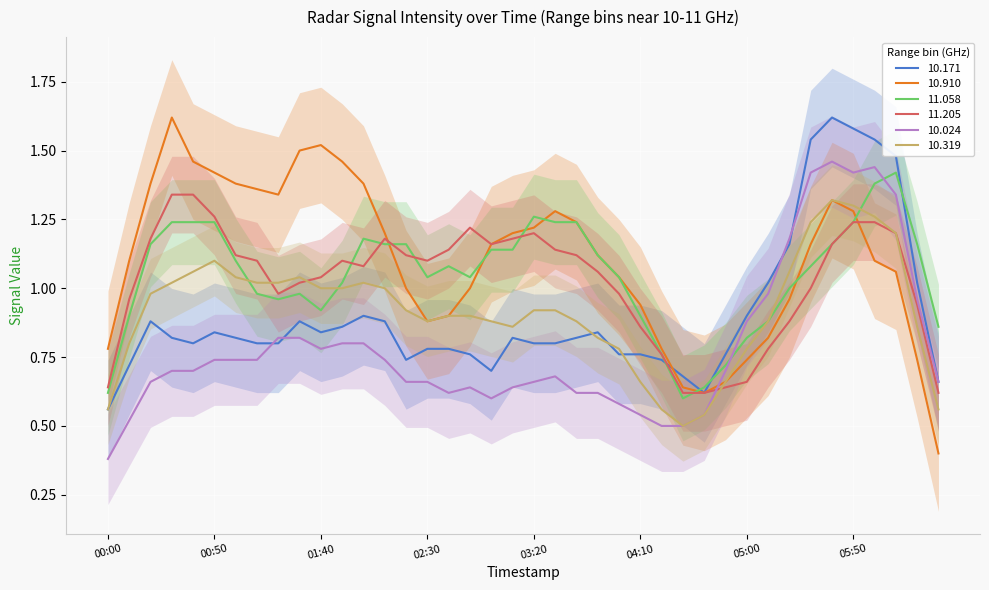

Which has a higher value, 2004/07/22 03:50 or 2004/07/22 03:10?

2004/07/22 03:50